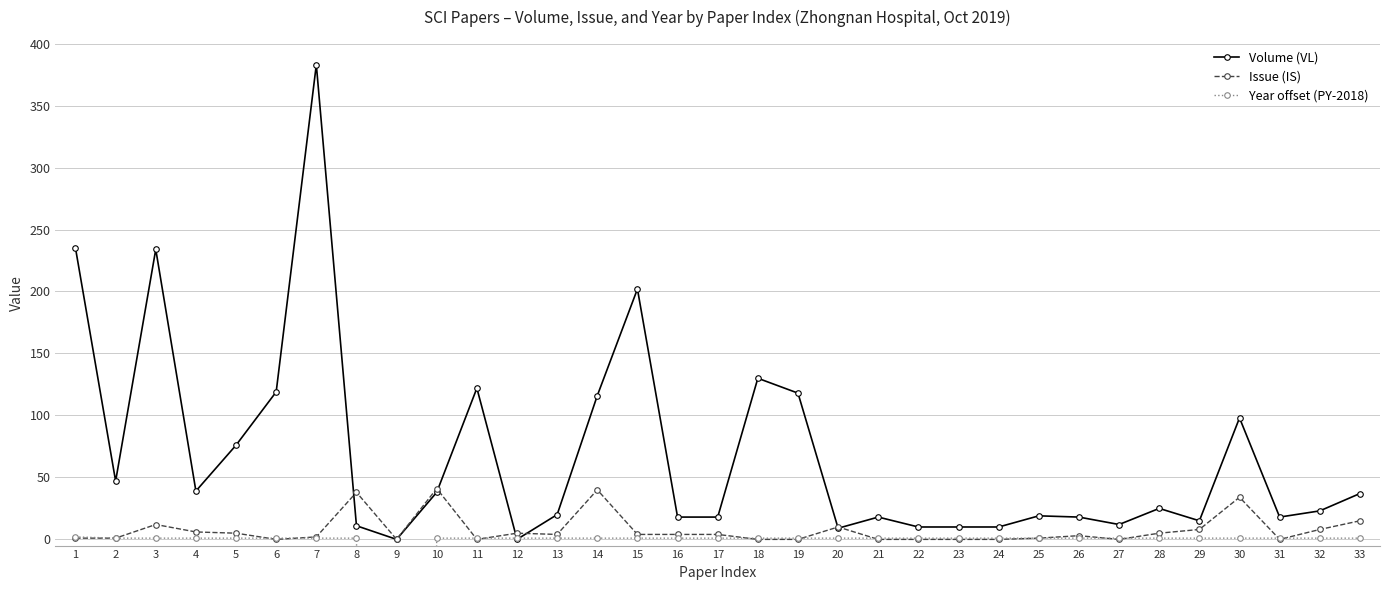

How many series are shown in this chart?

3